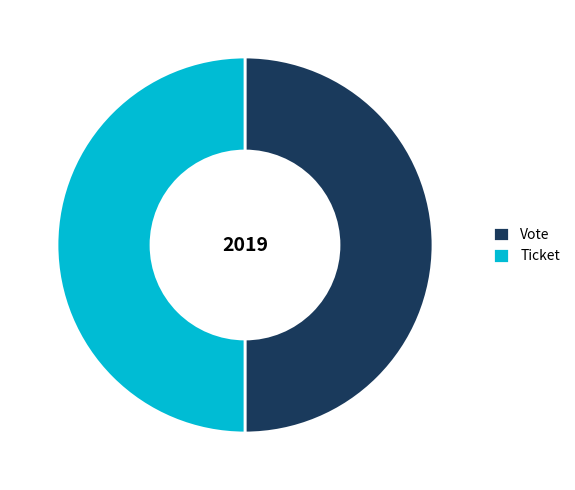

How many segments does this pie chart have?

2